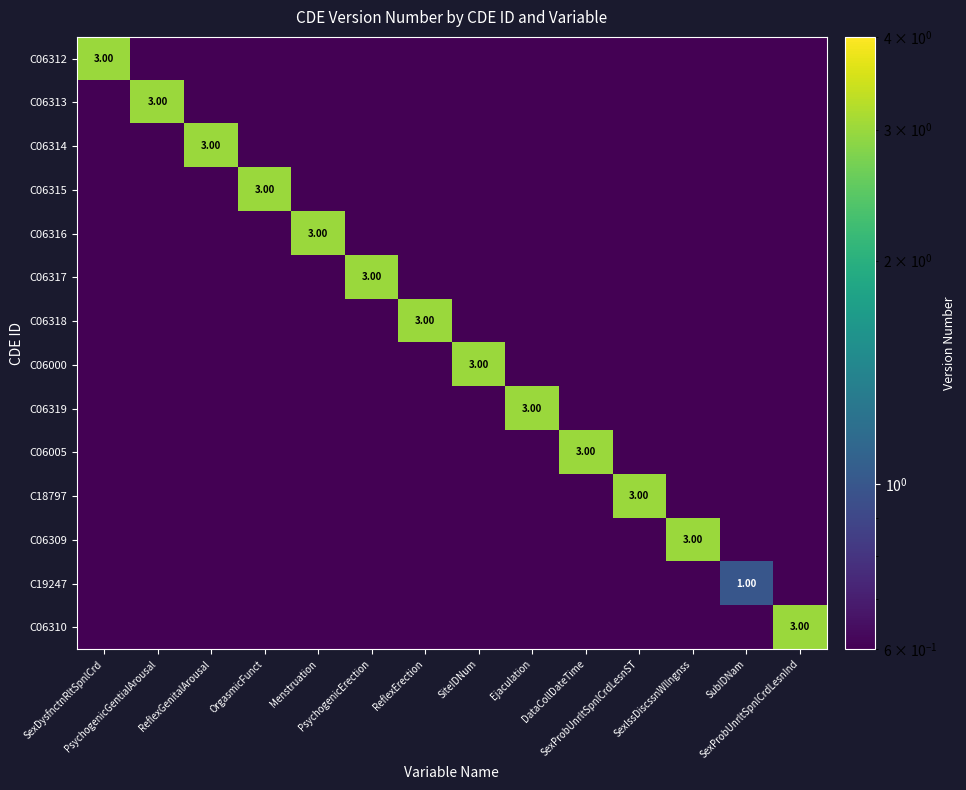

At which category is the sum across all series the highest?

SexDysfnctnRltSpnlCrd